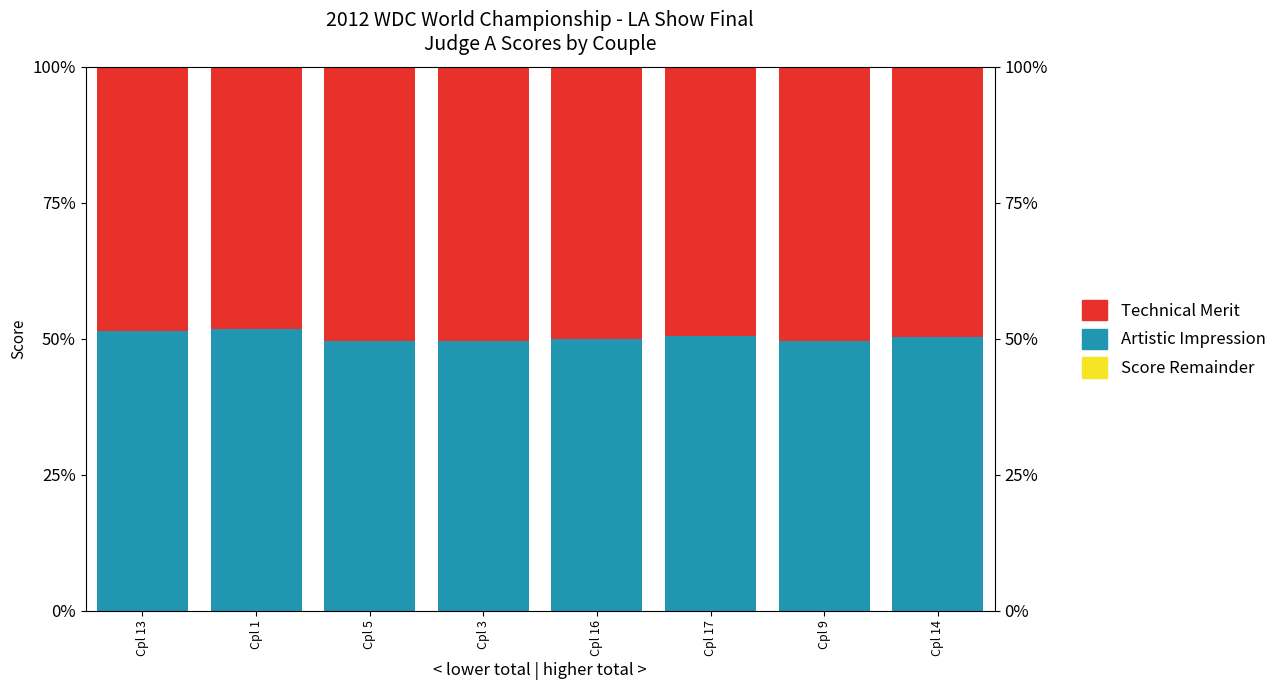

How many bars are there in each group?

3